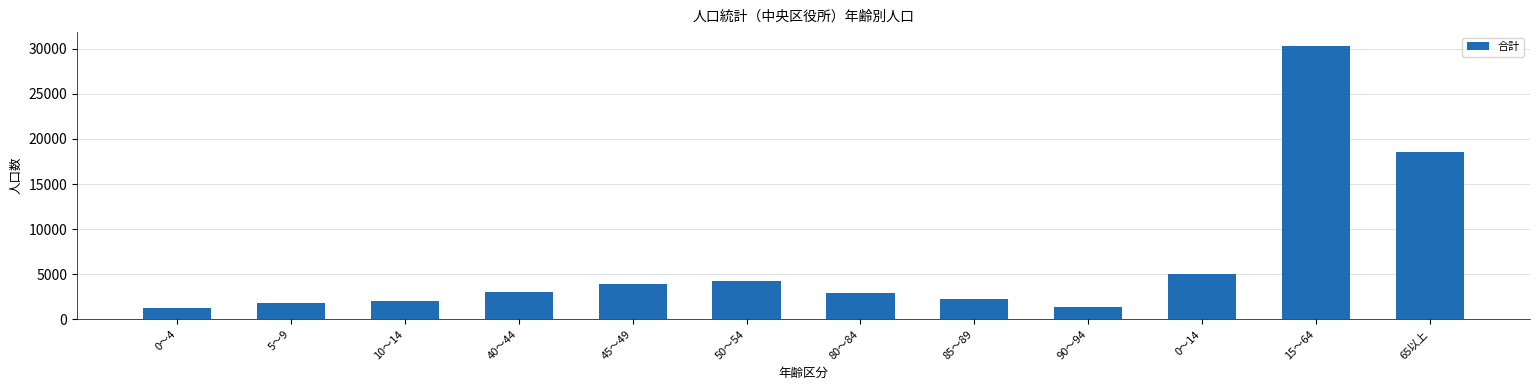

What value does the data have at 50～54?

4261